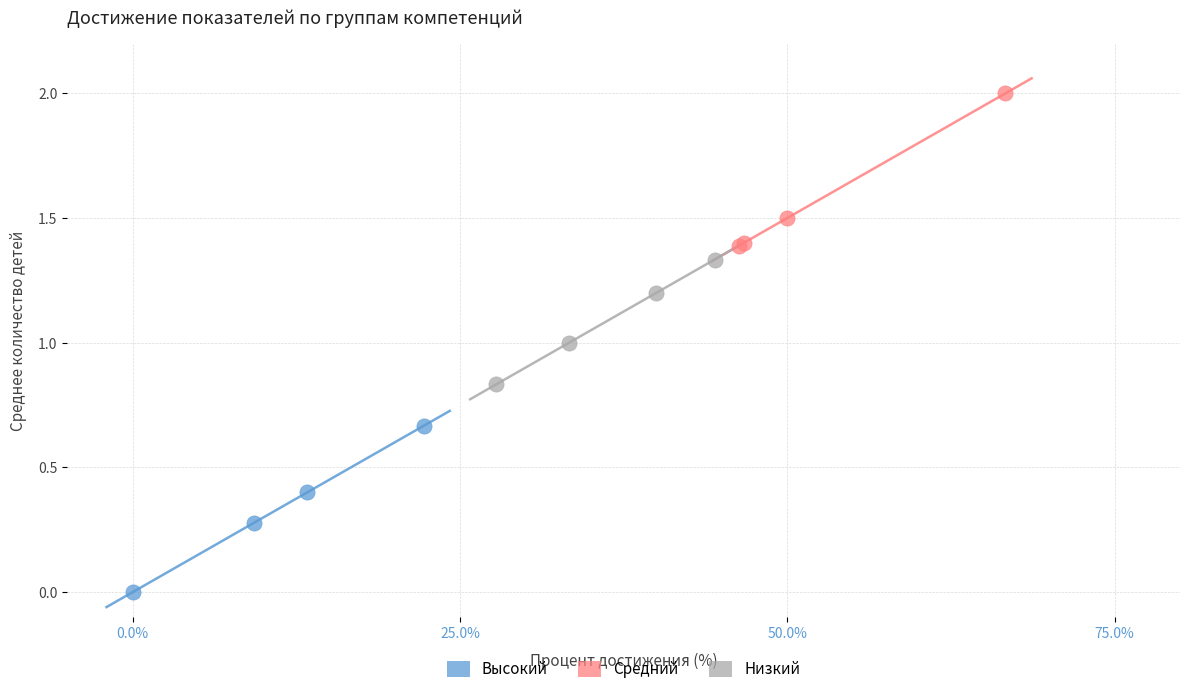

What are all the series names shown in the legend?

Высокий, Средний, Низкий